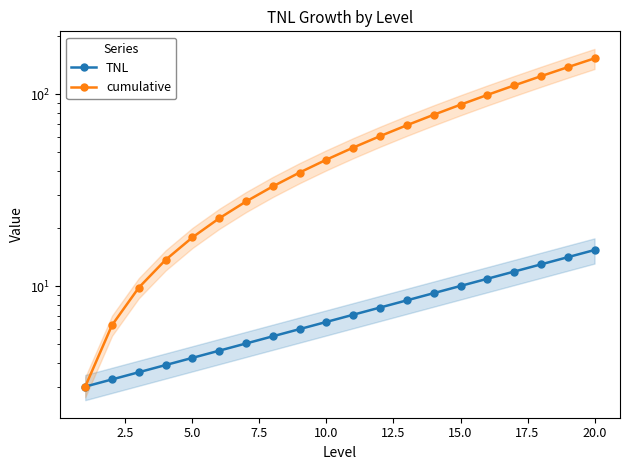

Is the value of cumulative at 19 greater than the value of TNL at 18?

Yes